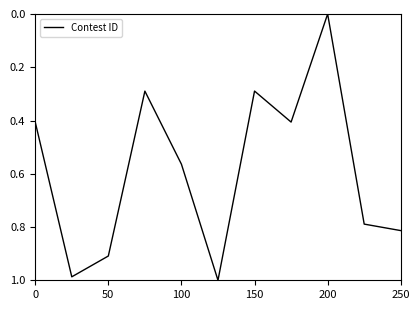

What is the difference between the maximum and minimum values?

1.0